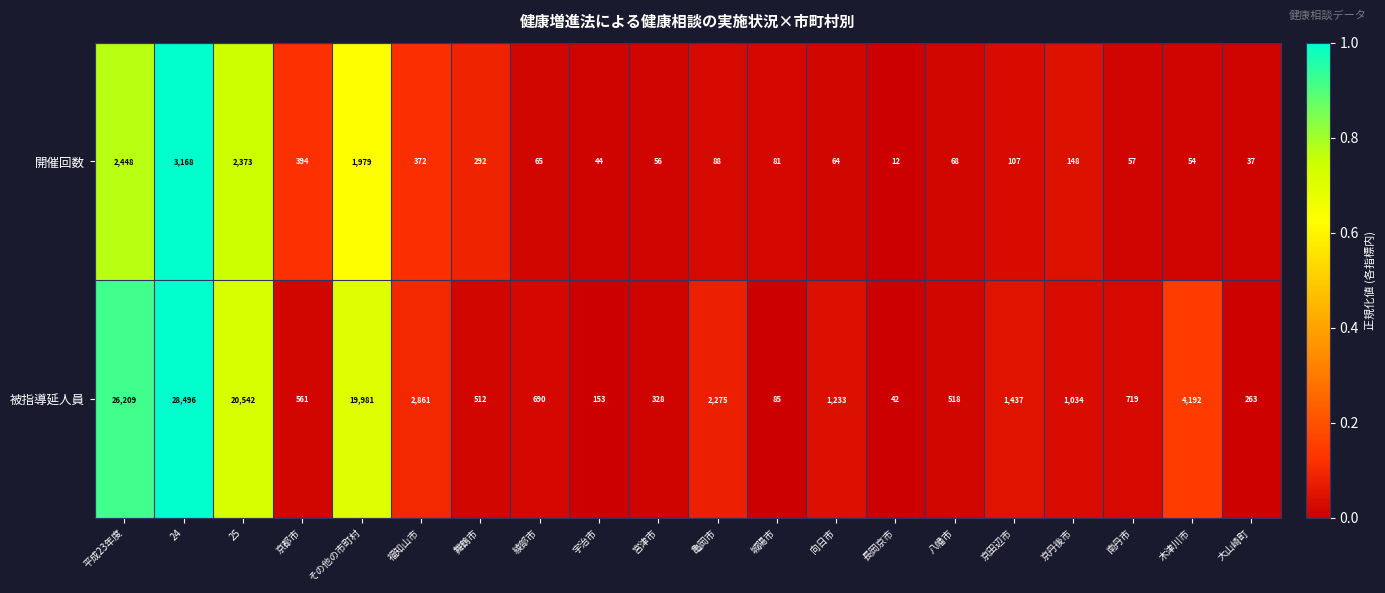

Rank the series at 舞鶴市 from lowest to highest value.

開催回数, 被指導延人員